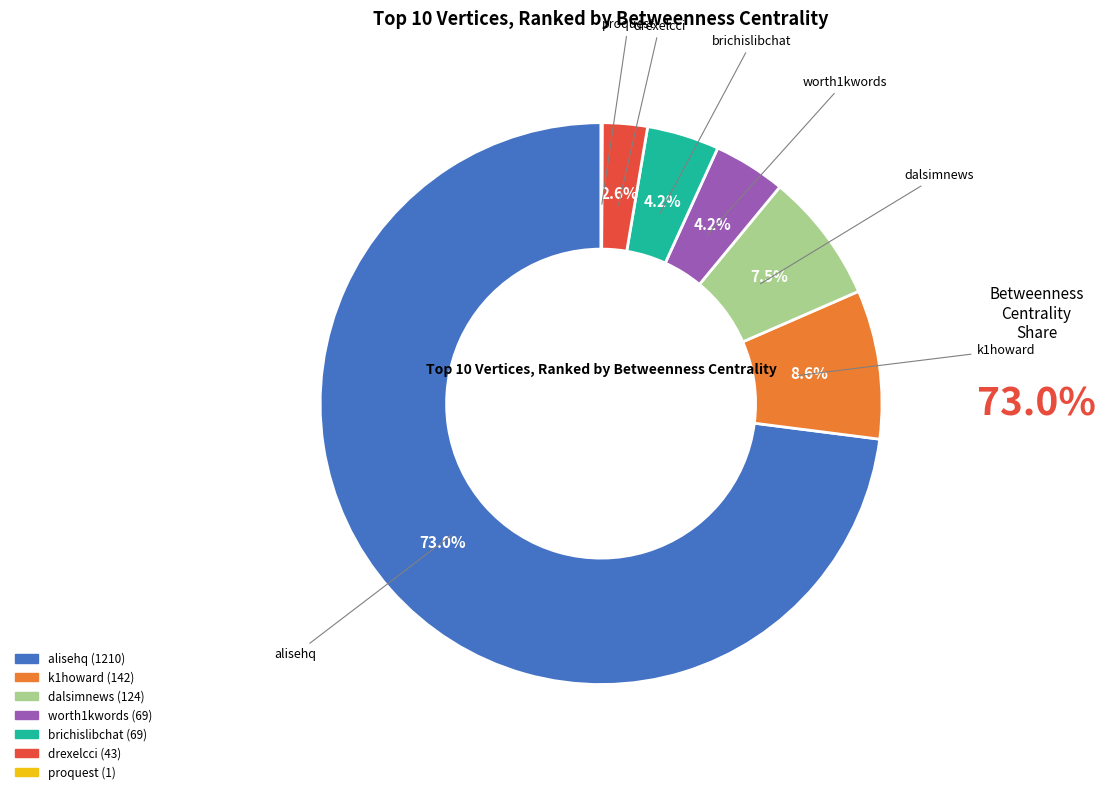

Does any single category account for the majority?

Yes